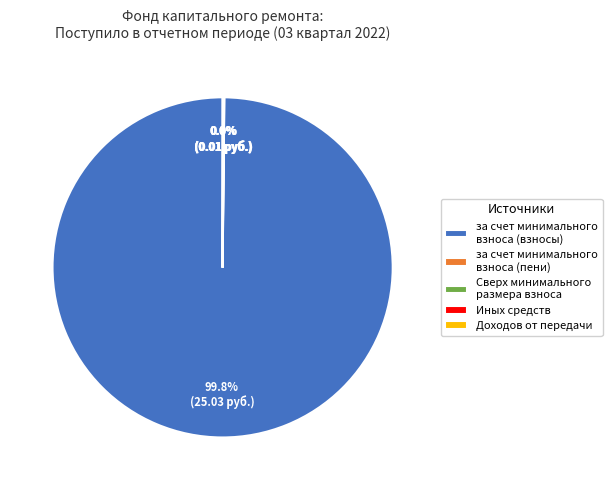

Which slice is the largest?

за счет минимального взноса (взносы)